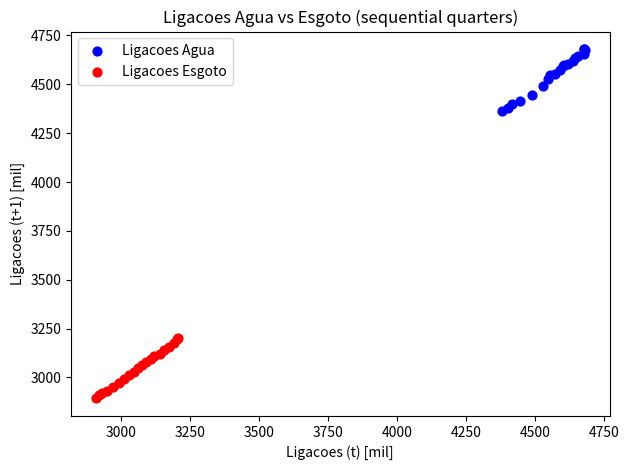

Which series reaches the minimum Y coordinate?

Ligacoes Esgoto